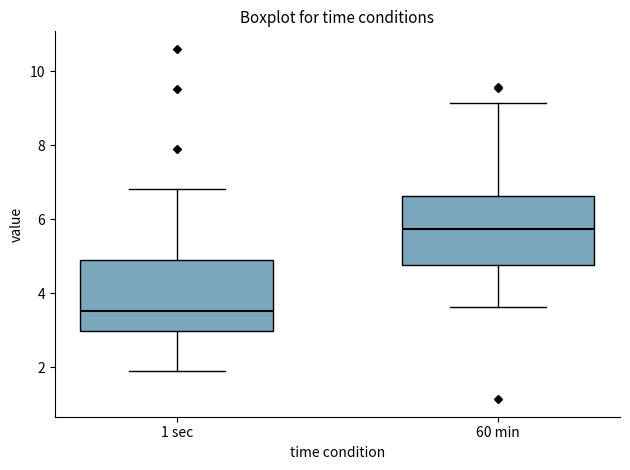

Reading left to right, read every box against the y-axis: the position of its median line, the range the box covers, and the ends of its whiskers. The values are not printed on the chart, so give them approximately, as read against the axis.

1 sec: median 3.6, box 3.0 to 4.8, whiskers 1.8 to 6.8
60 min: median 5.8, box 4.8 to 6.6, whiskers 3.6 to 9.2